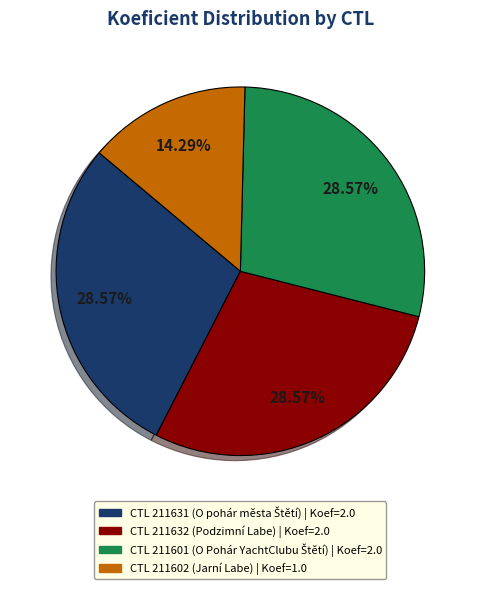

Count the number of slices in the pie.

4